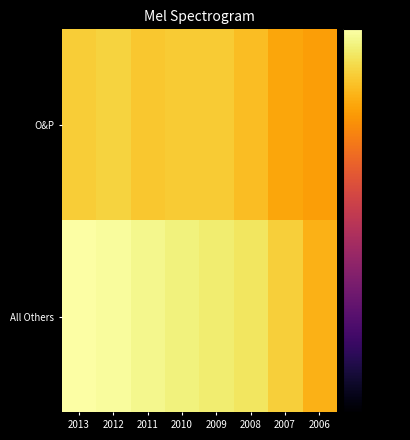

List the series in order of their overall mean, highest first.

All Others, O&P